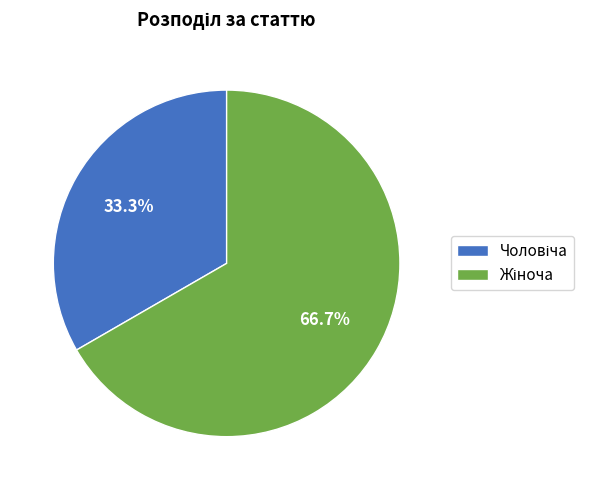

Is there a majority slice in this chart?

Yes